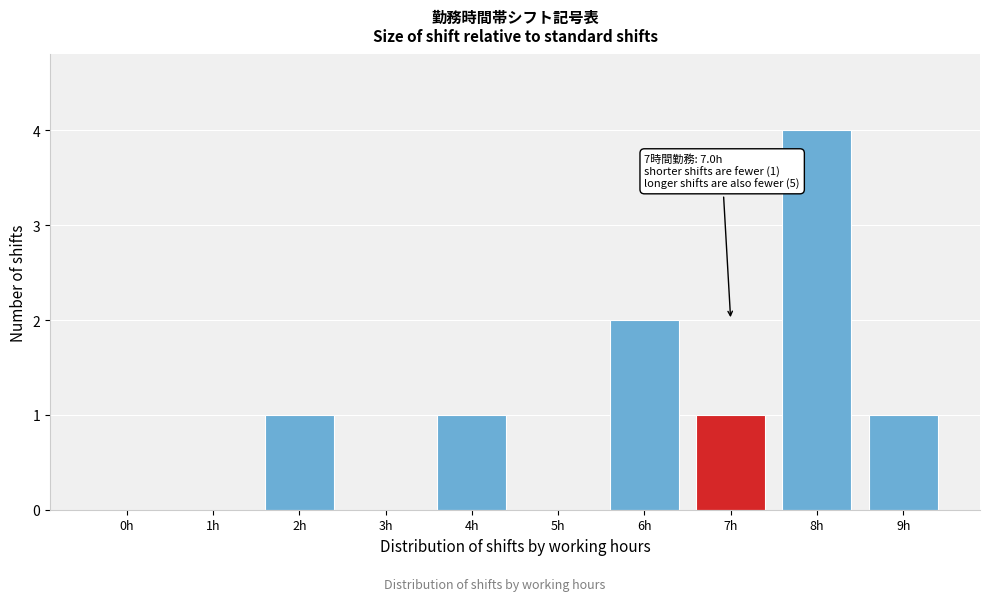

Reading left to right, what are all the values shown in this chart?

0h=0	1h=0	2h=1	3h=0	4h=1	5h=0	6h=2	7h=1	8h=4	9h=1